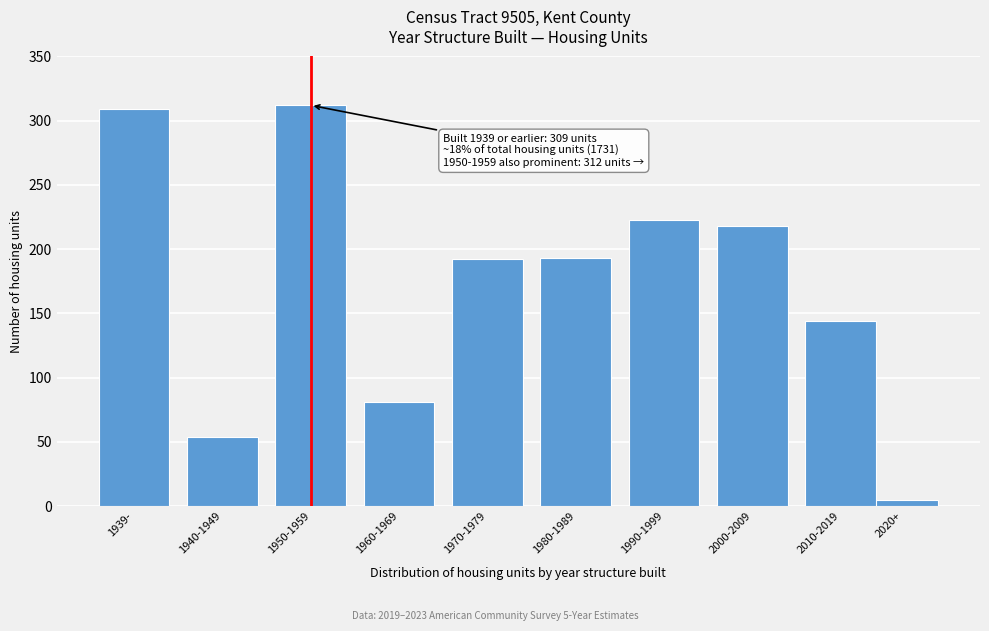

What is the label of the 9th bar from the right?

1940-1949